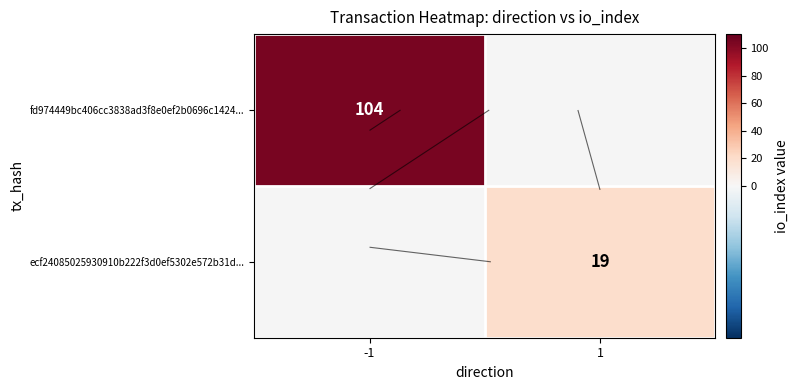

List the labels in order of fd974449bc406cc3838ad3f8e0ef2b0696c1424... value, largest first.

-1, 1